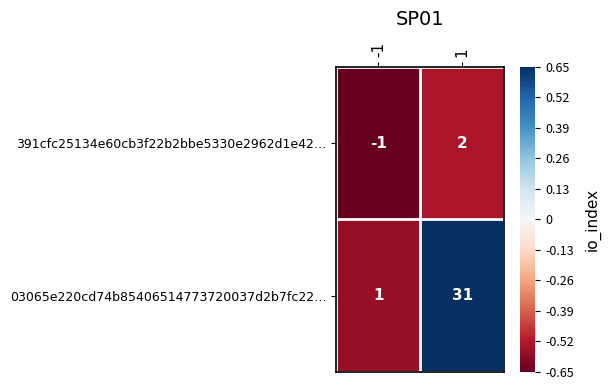

Reading right to left, extract all data points from this chart.

391cfc25134e60cb3f22b2bbe5330e2962d1e42…: 2	-1
03065e220cd74b85406514773720037d2b7fc22…: 31	1